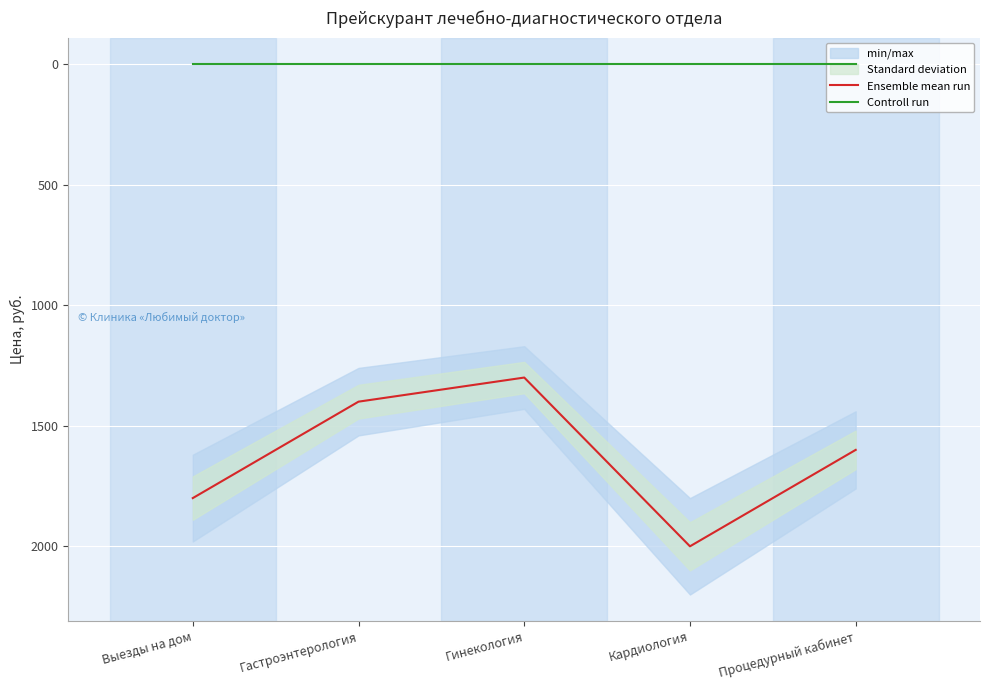

What position from the right is Гастроэнтерология?

4